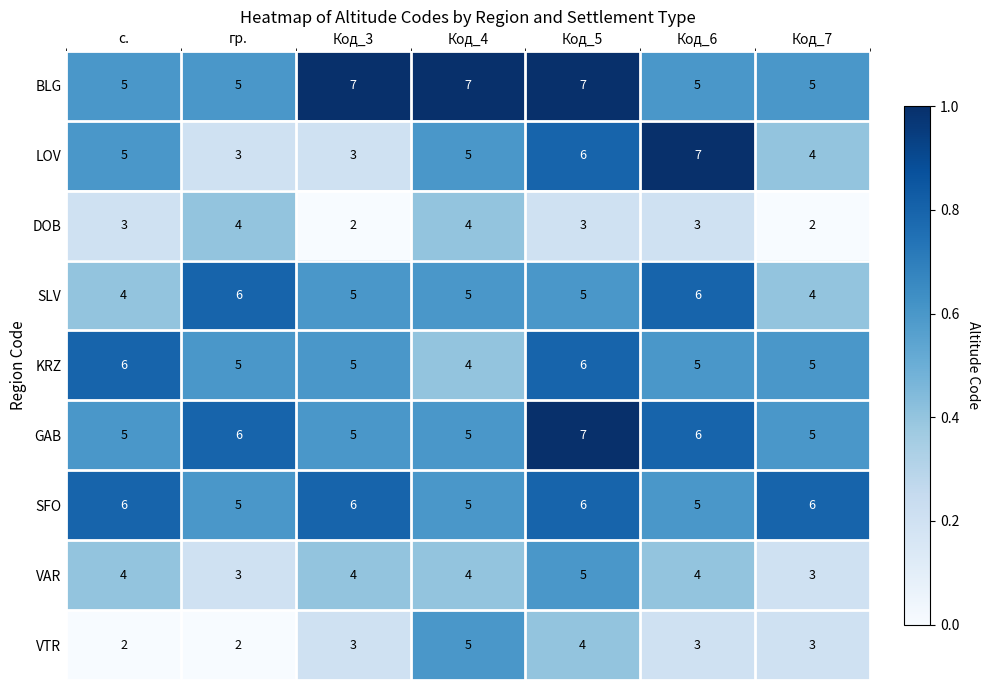

Read the GAB value at гр..

6